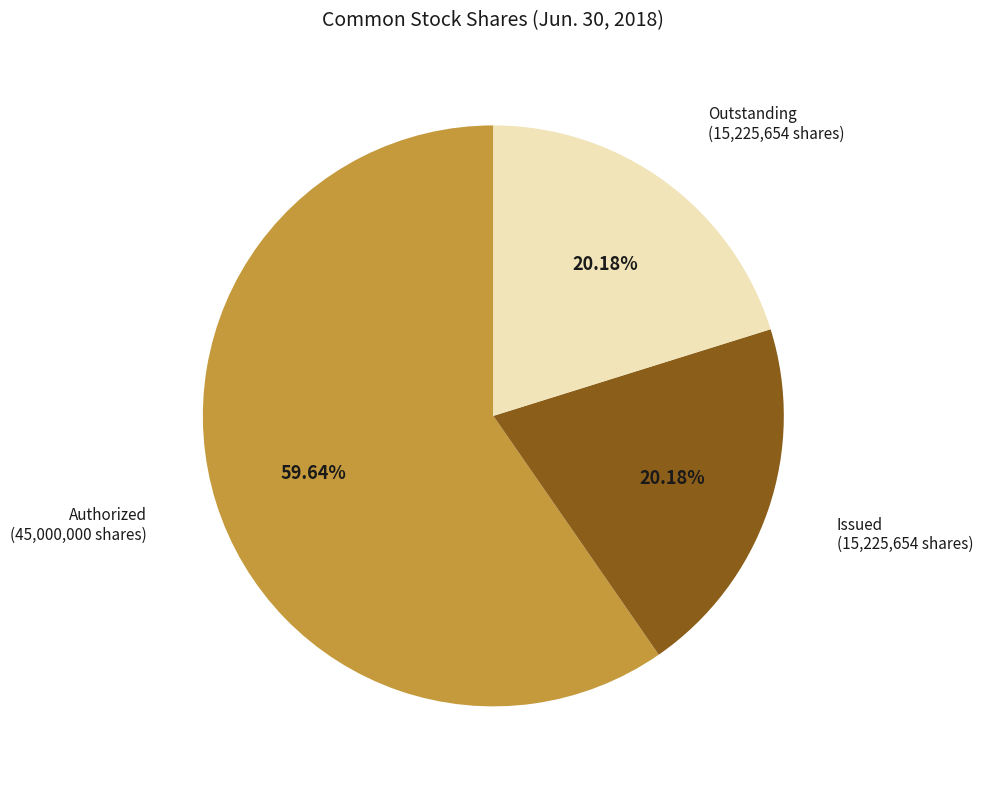

Is there a majority slice in this chart?

Yes